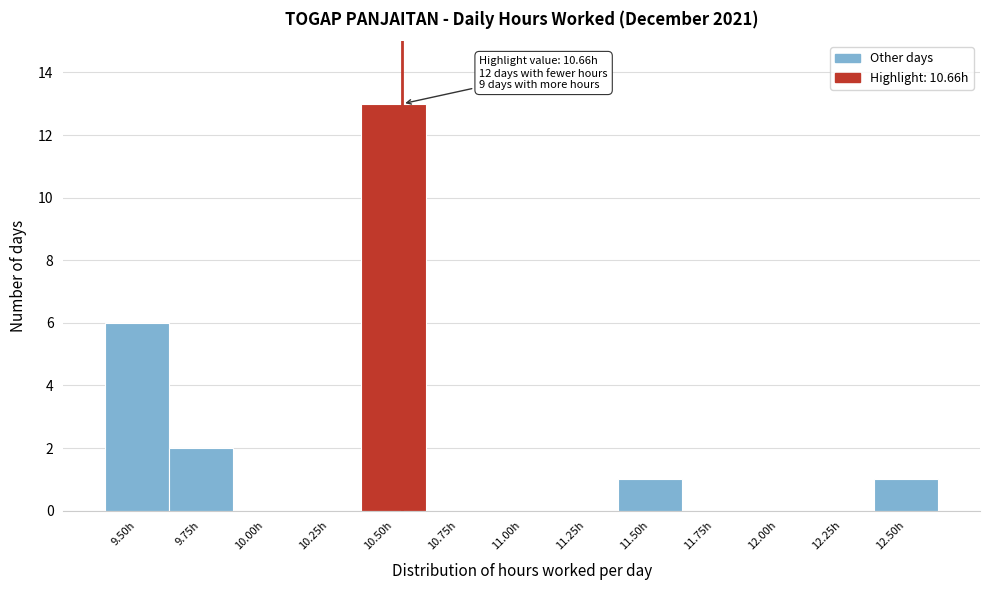

Reading left to right, list all the values displayed in this chart.

9.50h=6	9.75h=2	10.00h=0	10.25h=0	10.50h=13	10.75h=0	11.00h=0	11.25h=0	11.50h=1	11.75h=0	12.00h=0	12.25h=0	12.50h=1